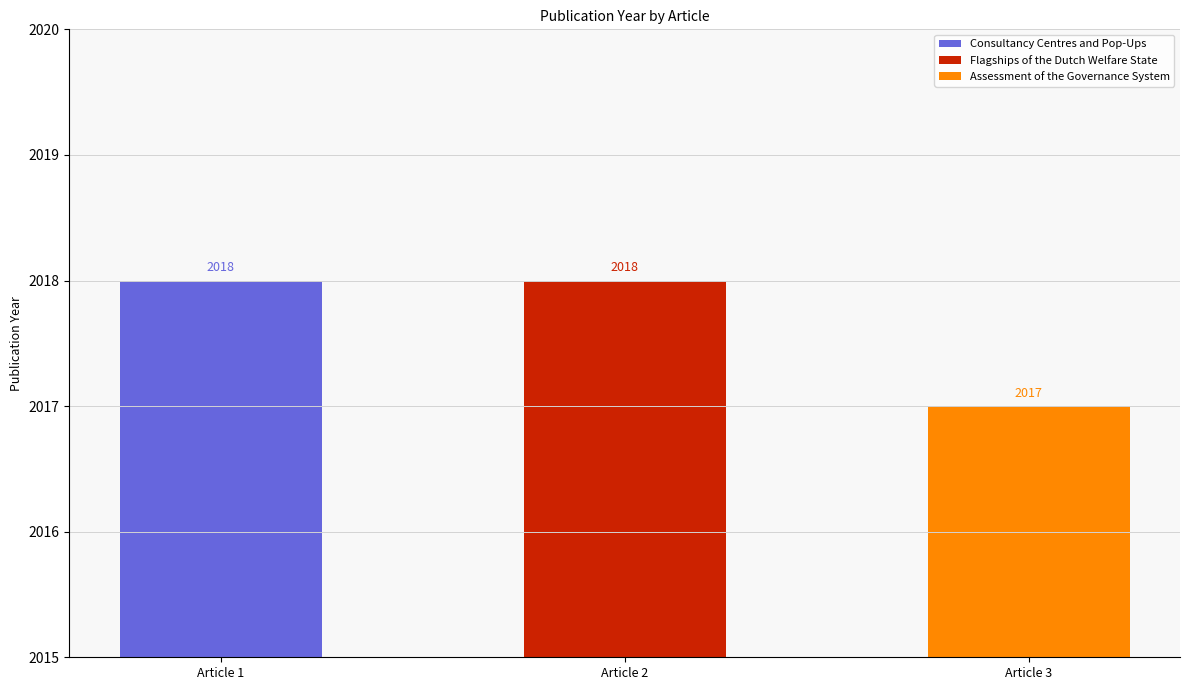

True or false: the data shows 2017 at Assessment of the Governance System.

True